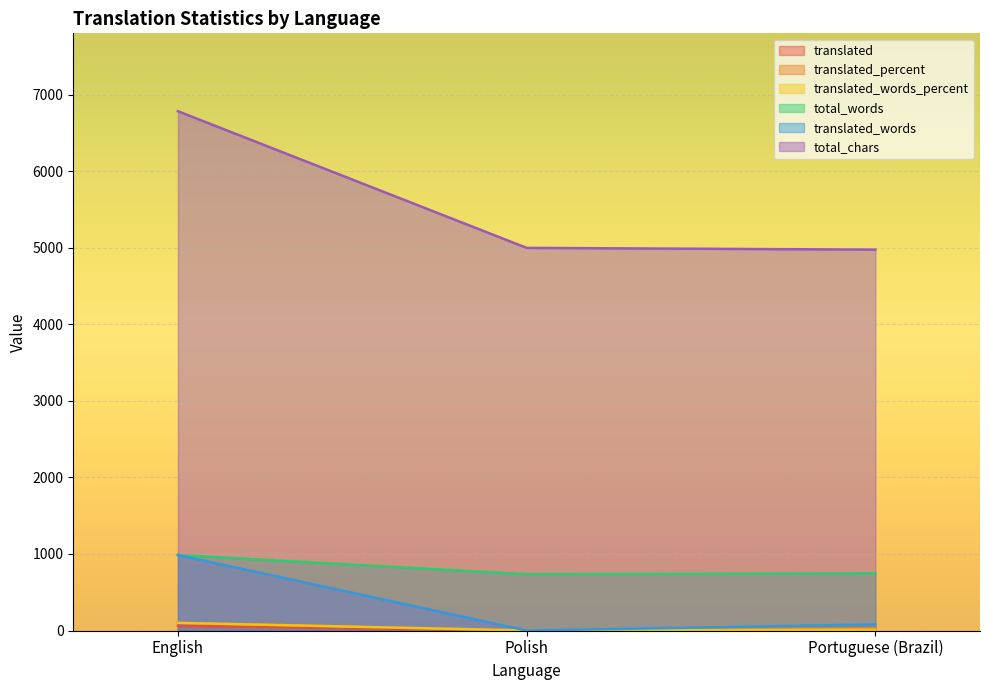

True or false: translated_words_percent has a value of 179.4 at English.

False